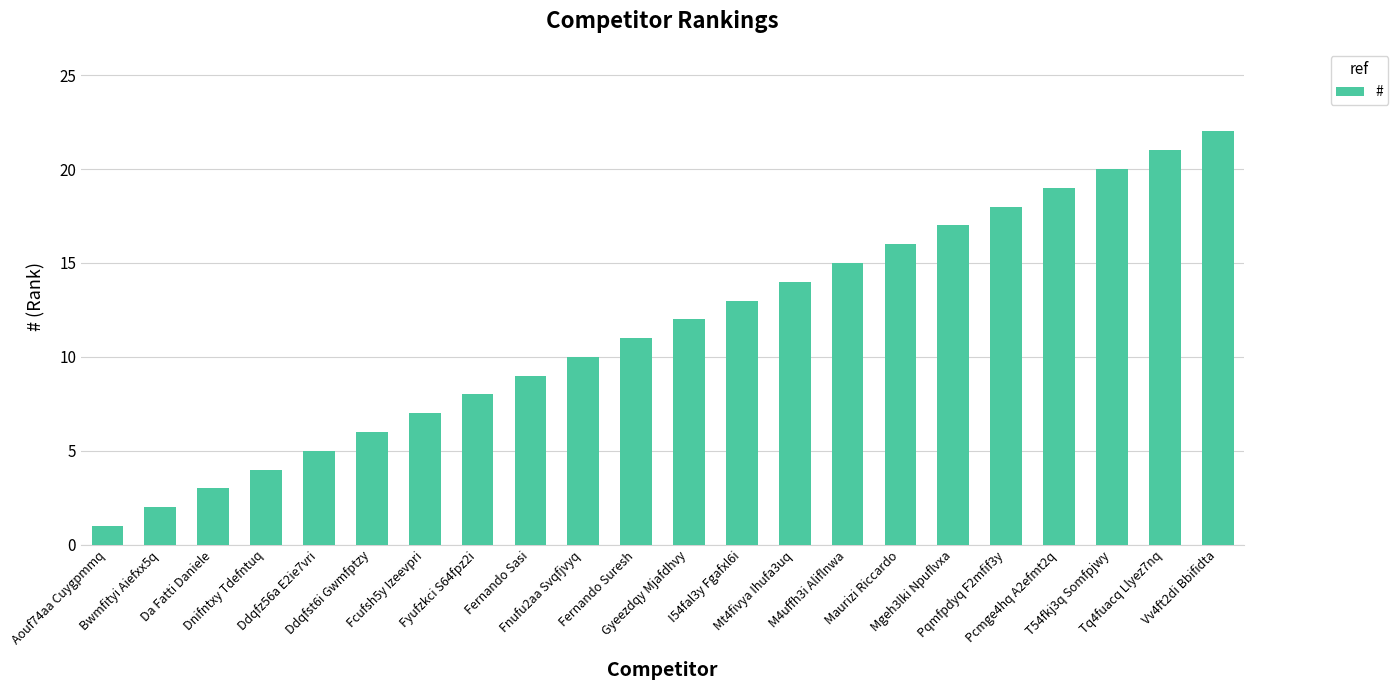

True or false: the data shows 14 at Mt4fivya Ihufa3uq.

True